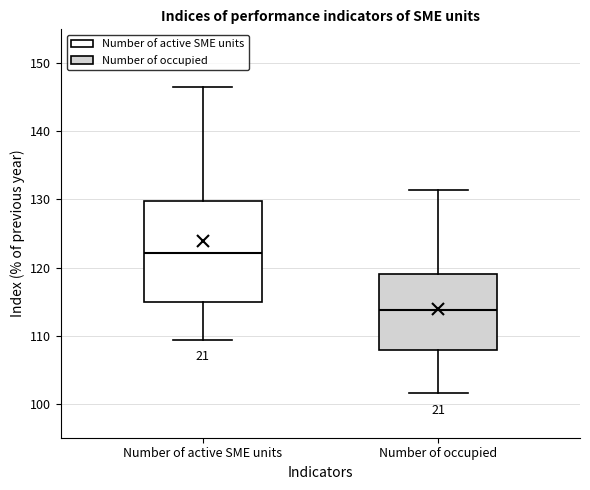

Which box's median line is the highest?

Number of active SME units